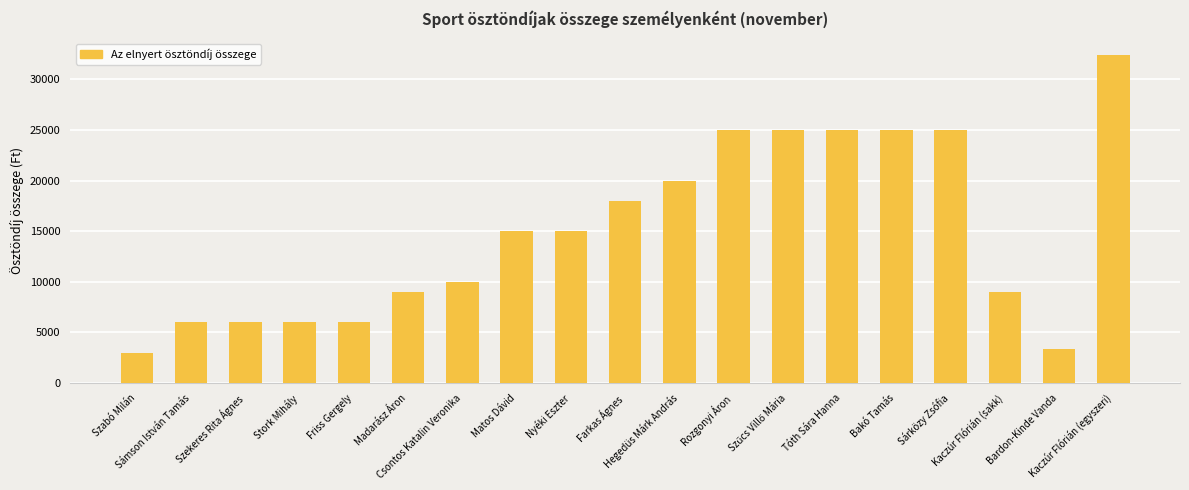

Approximately how many times larger is the value at Szabó Milán compared to Csontos Katalin Veronika?

0.3